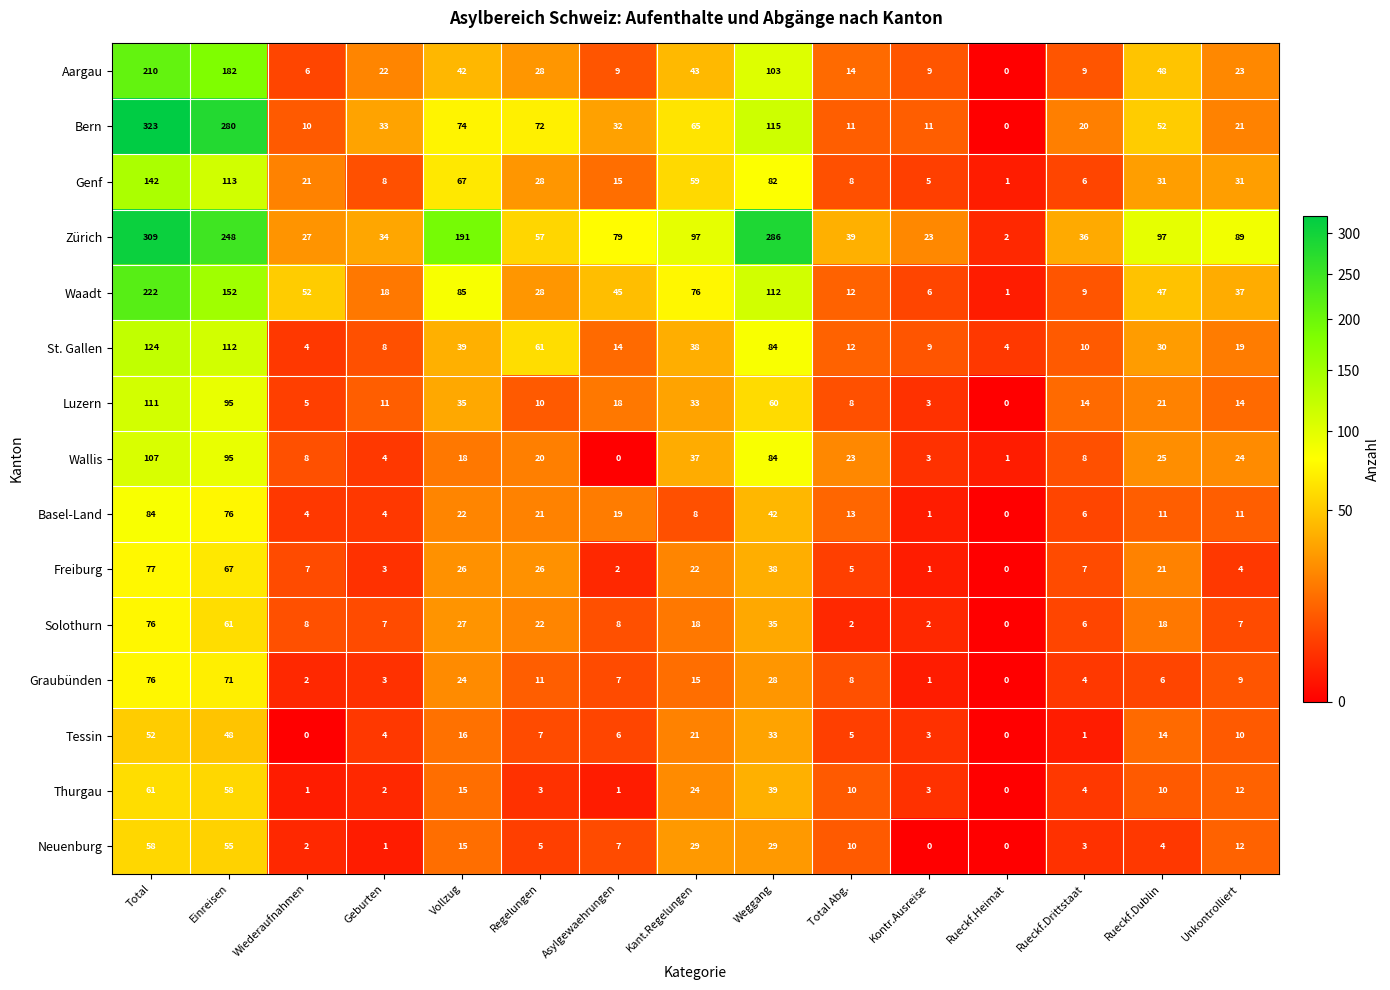

The value of Genf at Einreisen is 74. True or false?

False